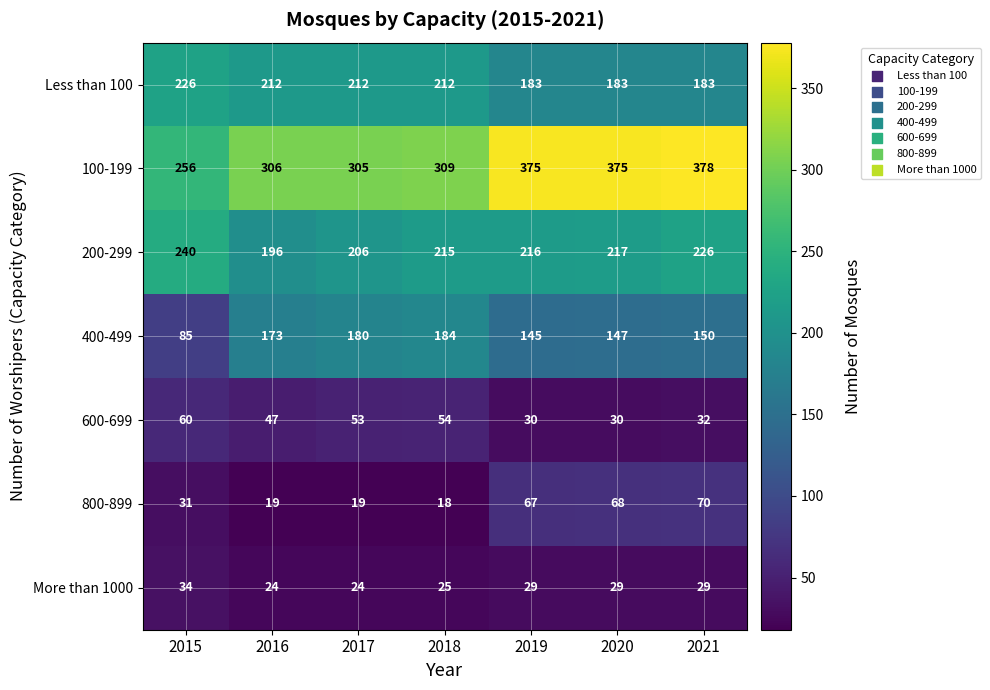

At which category does the chart reach its minimum across all series?

2018